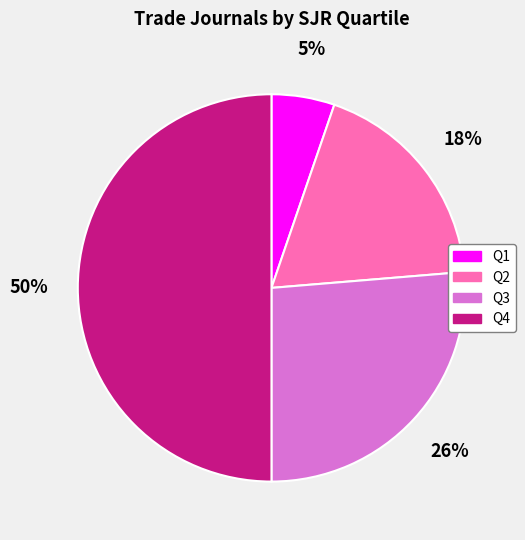

Which has a higher value, Q2 or Q4?

Q4